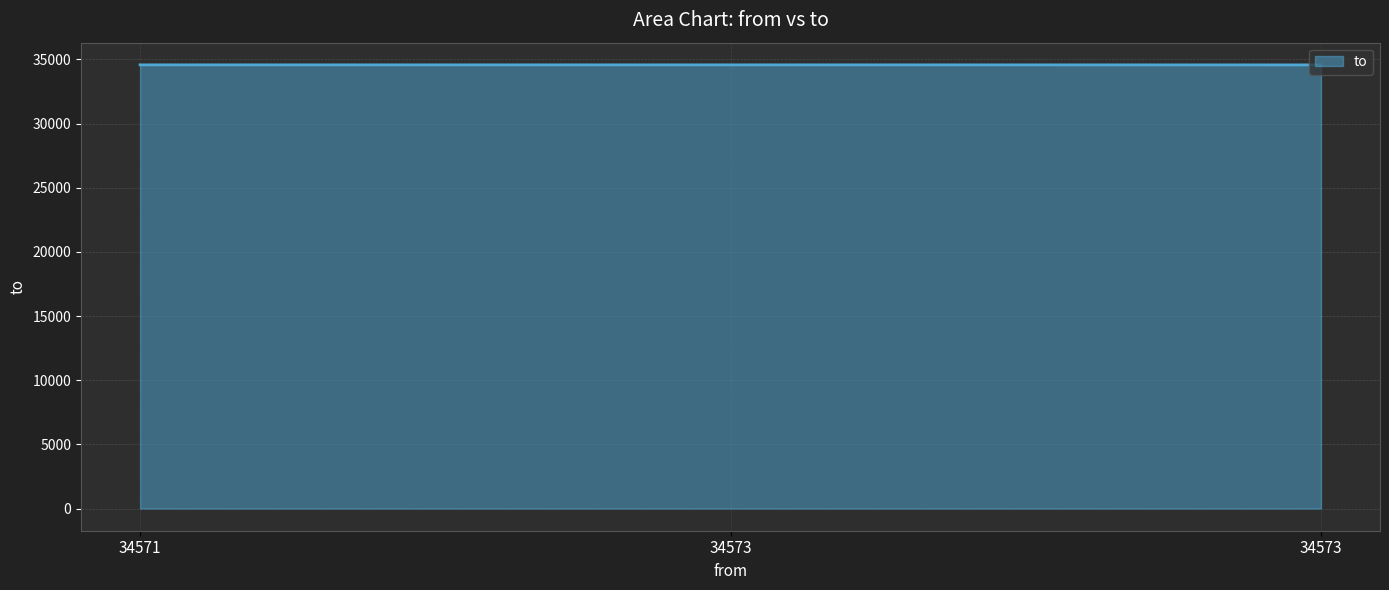

Reading left to right, list all the values displayed in this chart.

34574	34574	34571